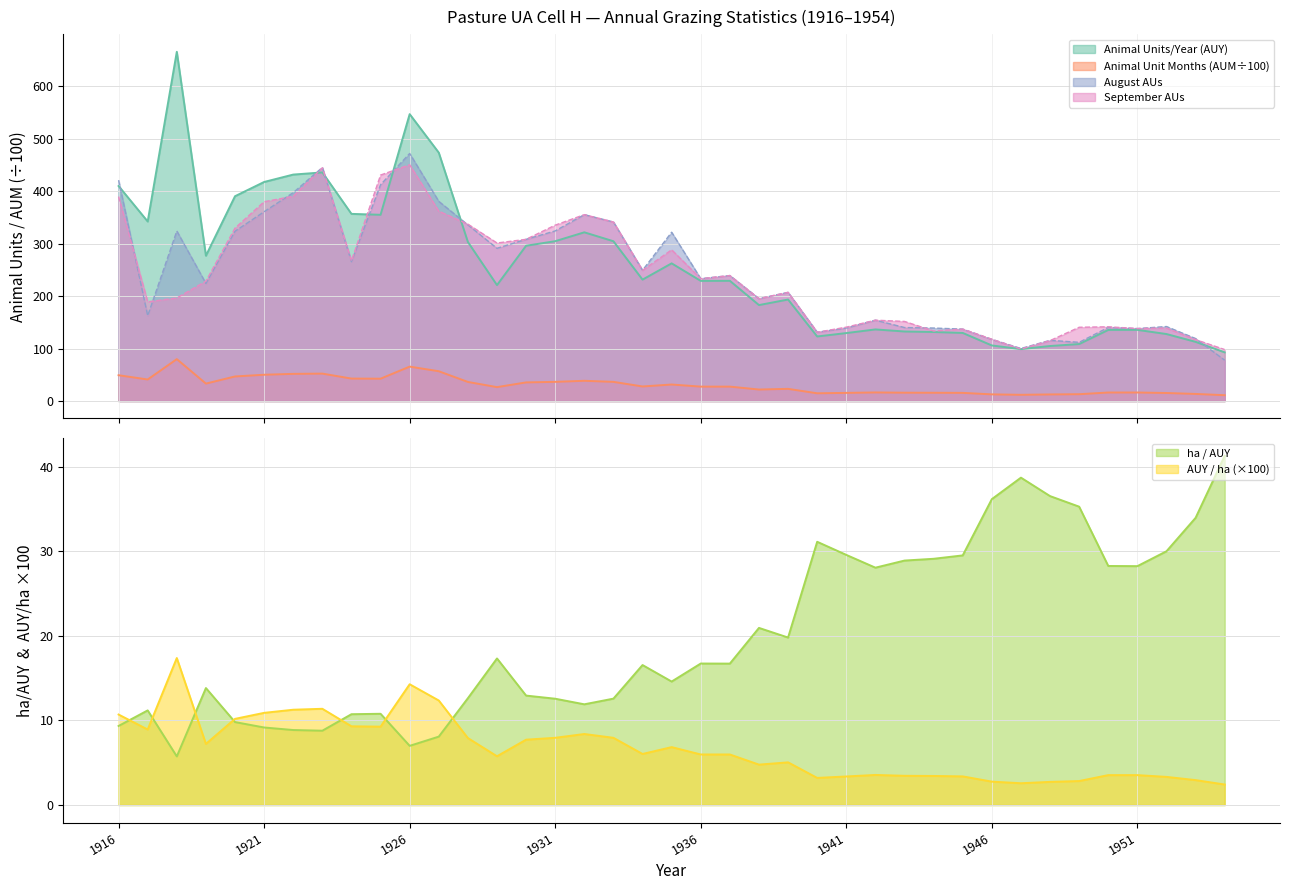

True or false: September AUs and Animal Unit Months (AUM÷100) intersect in this chart.

False